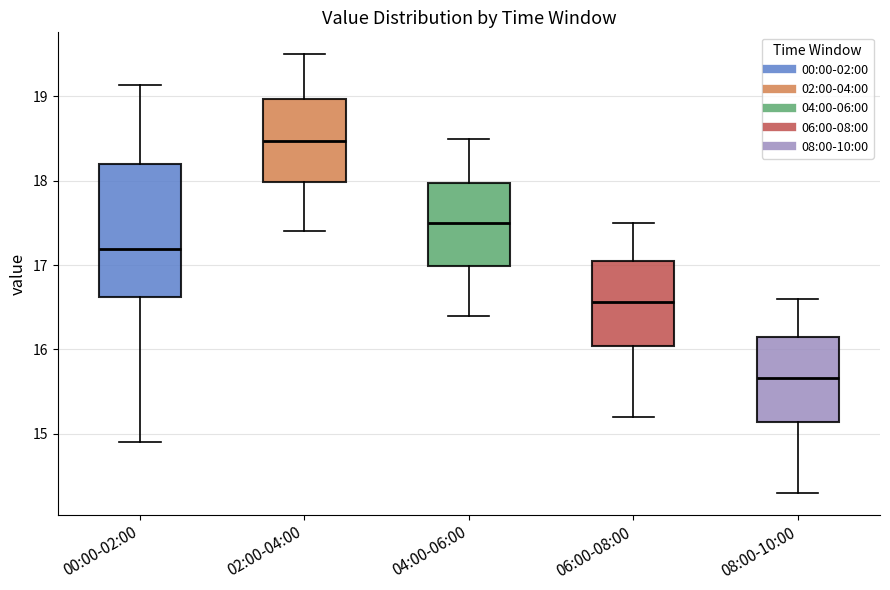

Which box's median line is the lowest?

08:00-10:00